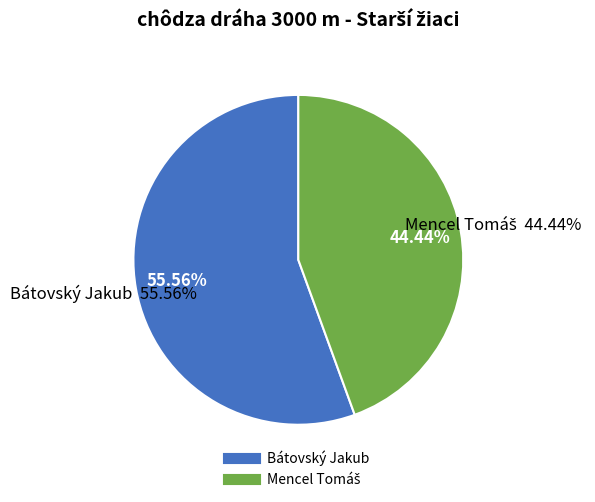

Which slice represents more than half of the pie?

Bátovský Jakub